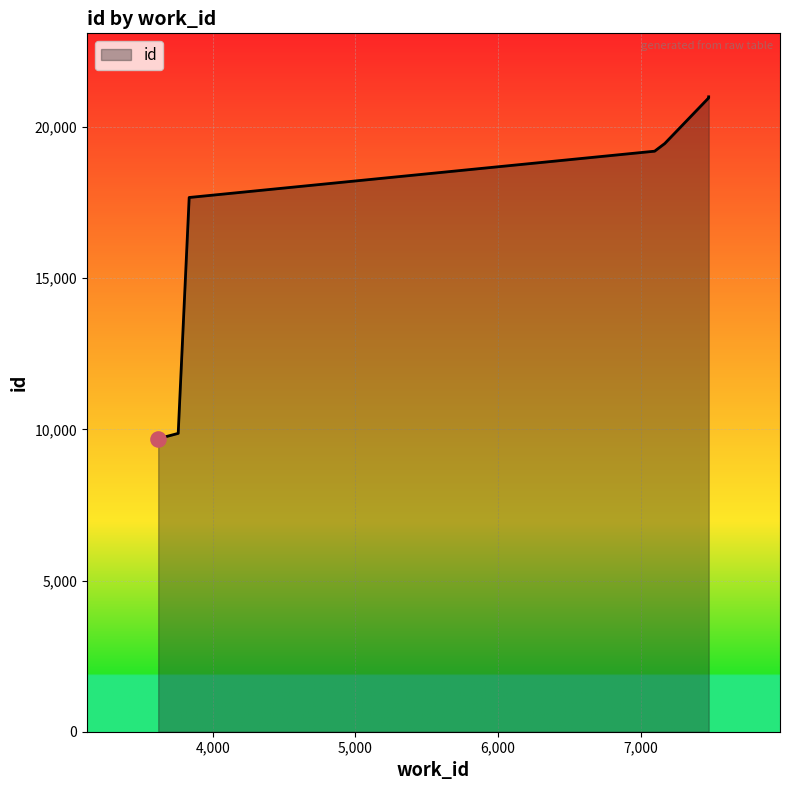

Between 7476 and 3834, which is larger?

7476